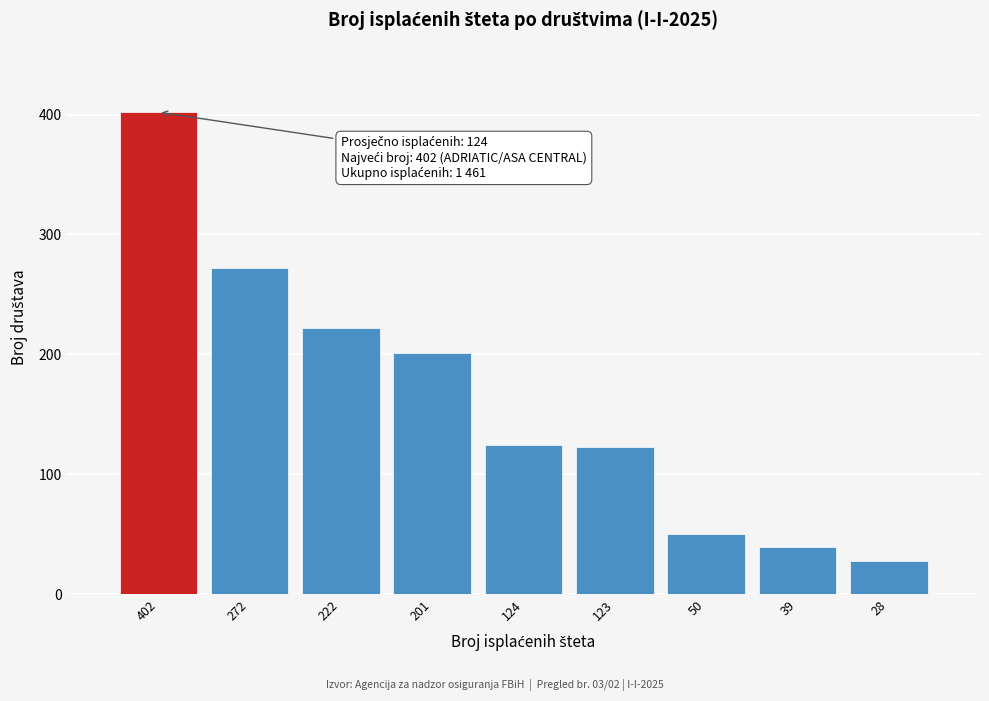

What is the ratio of the value at 201 to the value at 50?

4.0